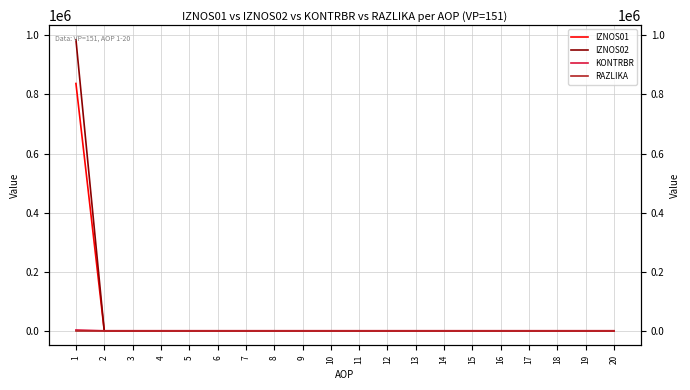

True or false: IZNOS01 and IZNOS02 cross at least once.

False